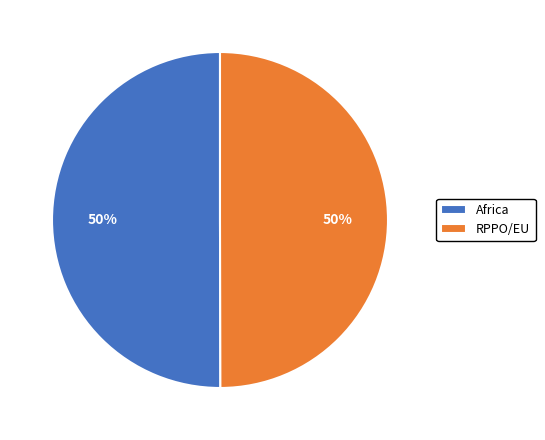

To the nearest percent, what is the combined percentage of RPPO/EU and Africa?

100%